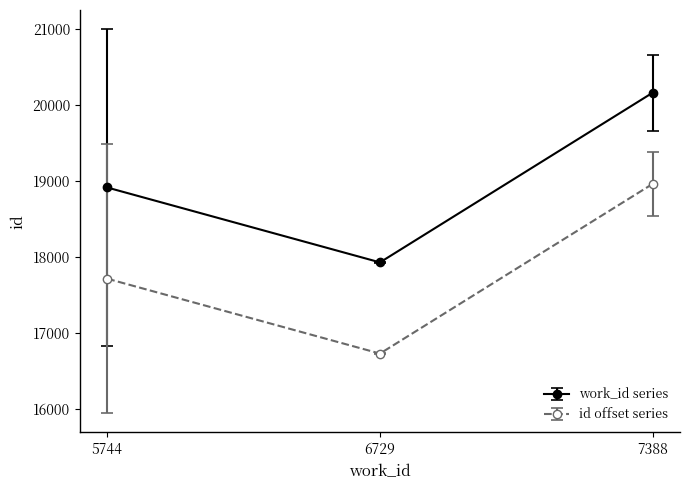

What is the lowest value of the id offset series series?

16726.5